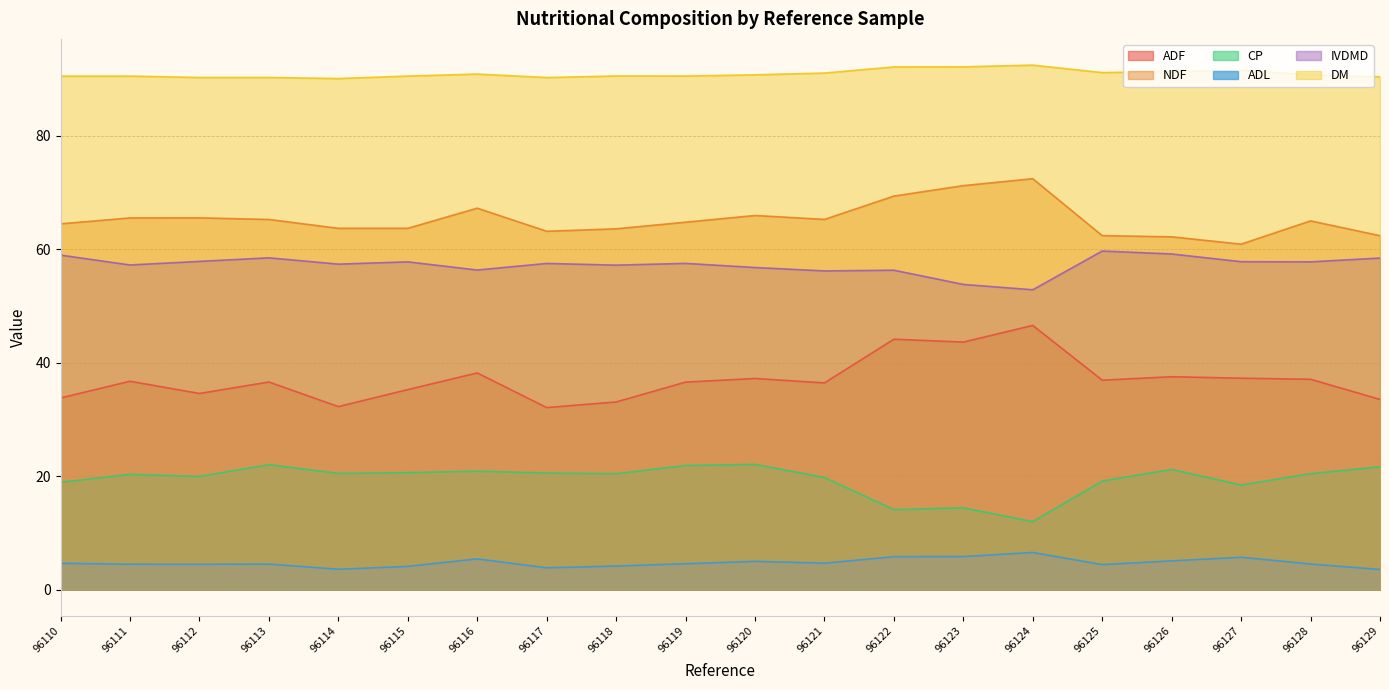

True or false: ADF has more than 2 interior local peaks.

True